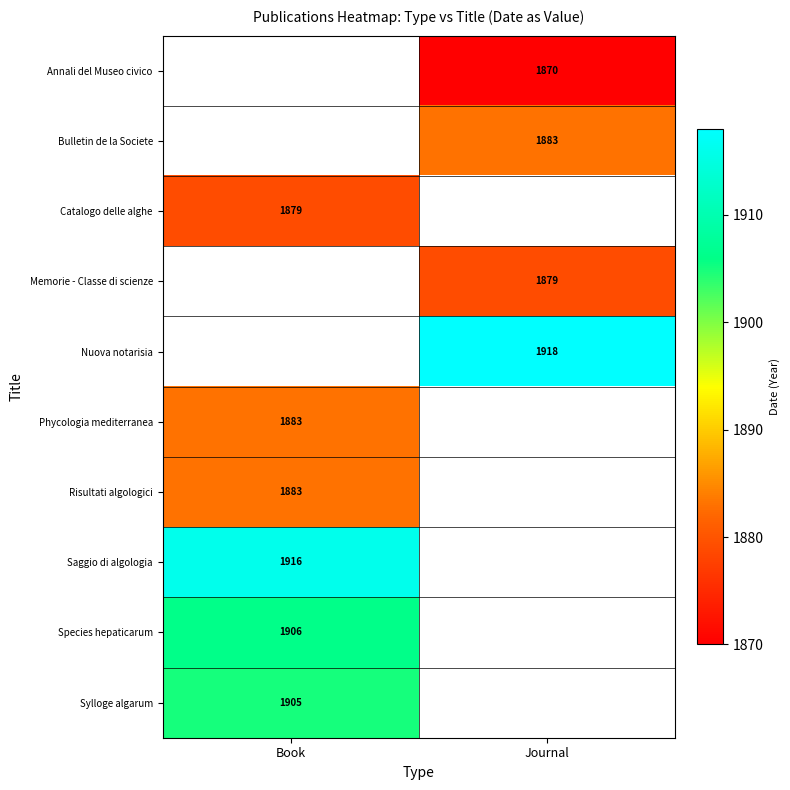

Is it true that Catalogo delle alghe equals 2547.0 at Book?

False